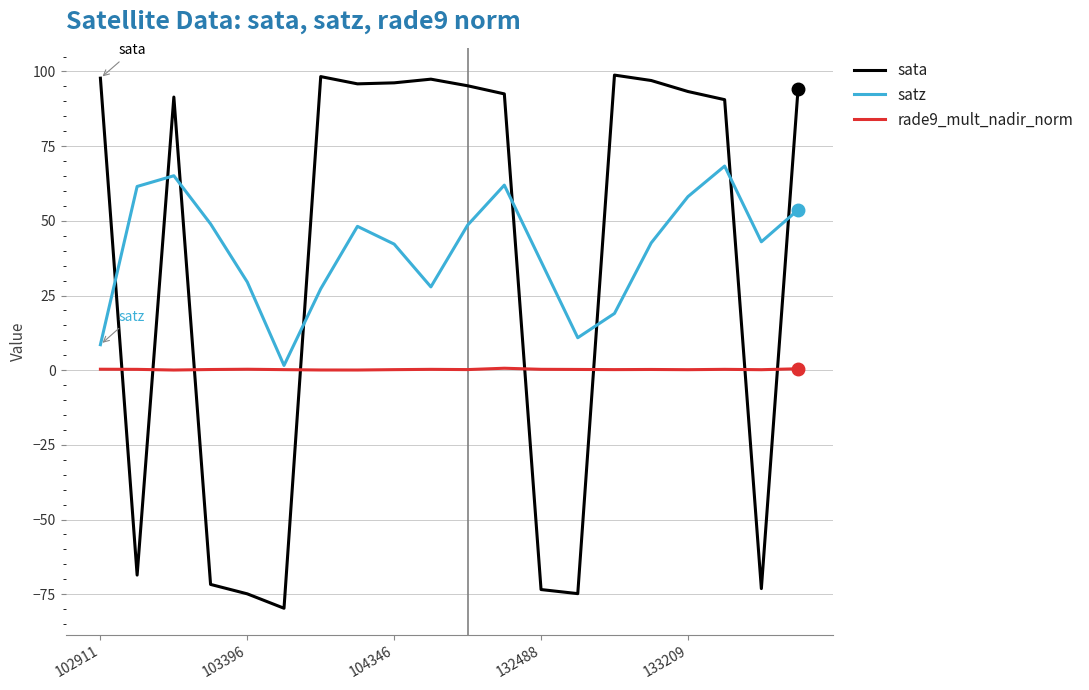

Which series has the widest spread of values?

sata